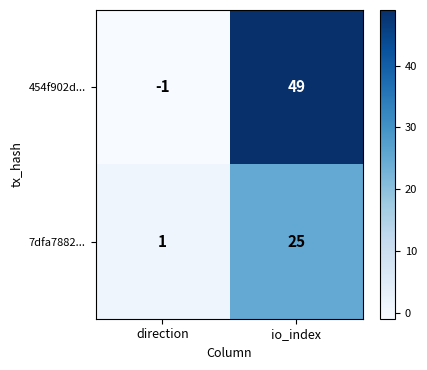

At which category is the sum across all series the highest?

io_index